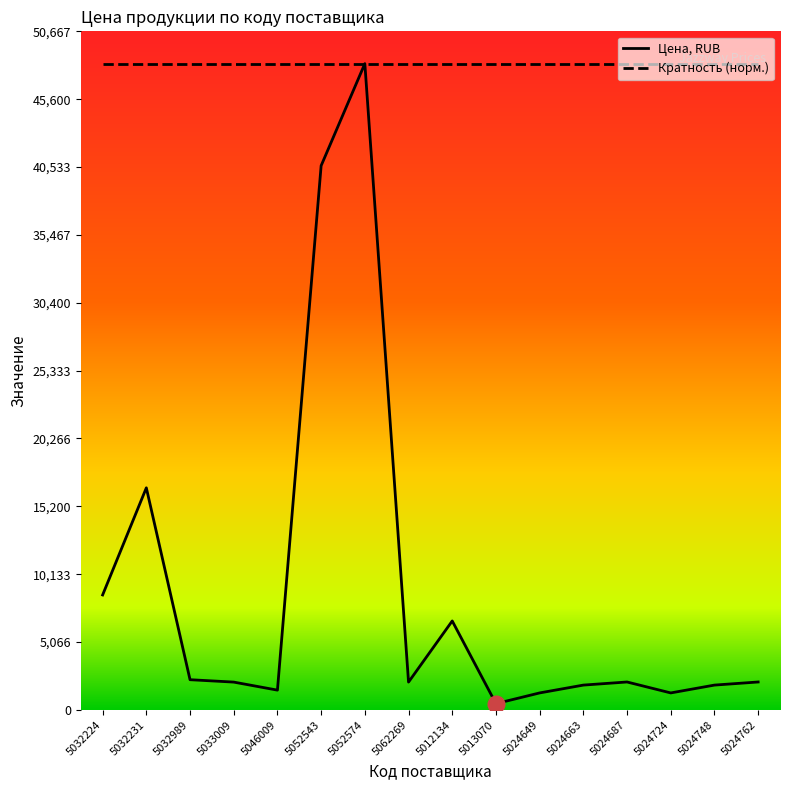

Which has a higher value, 5046009 or 5032224?

5032224